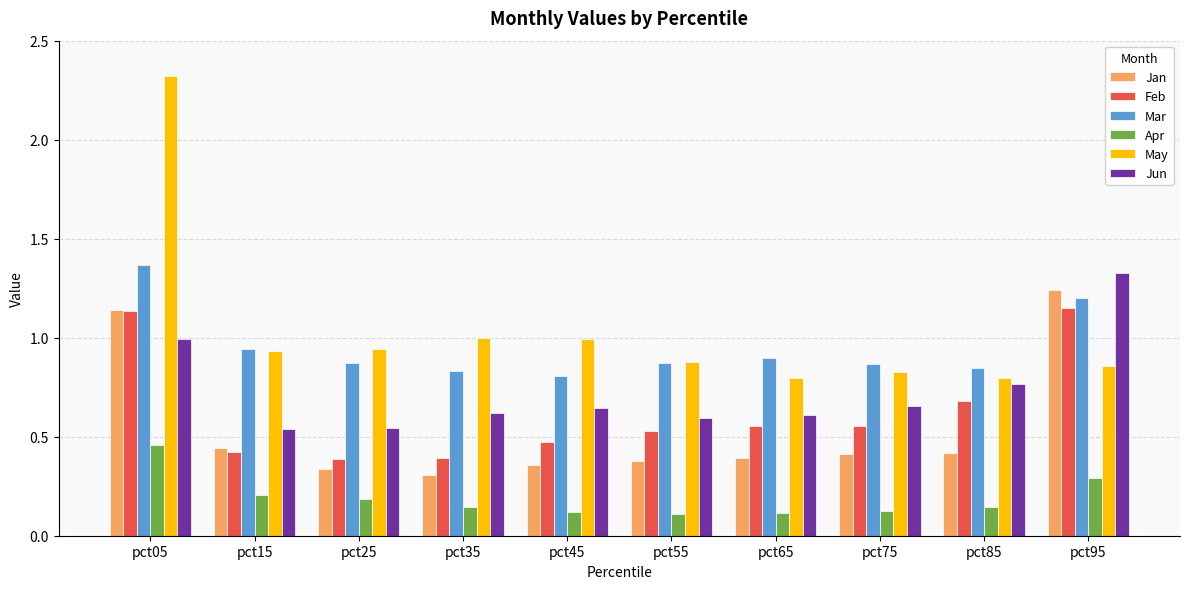

What value does the May series have at pct05?

2.3